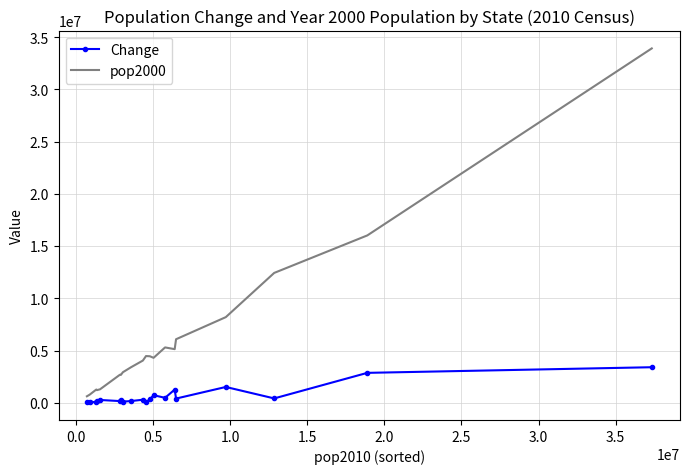

What is the greatest value displayed?

33930798